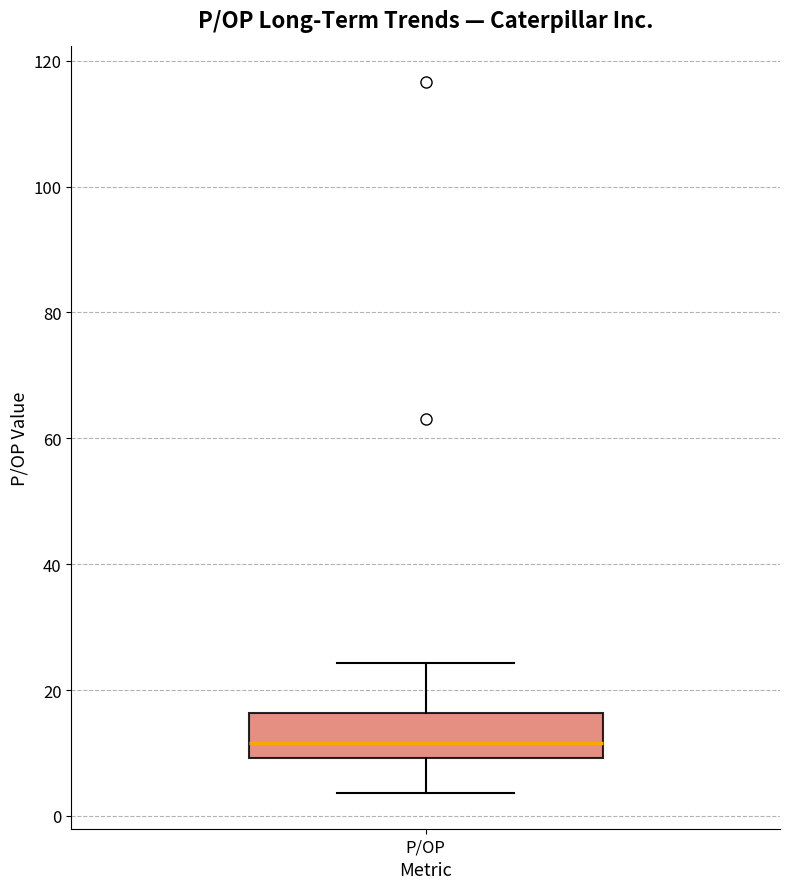

Transcribe this box plot: give where the median line is, the range the box spans, and where the two whiskers end, as read against the y-axis. The values are not printed on the chart, so give them approximately, as read against the axis.

median 12, box 10 to 16, whiskers 4 to 24